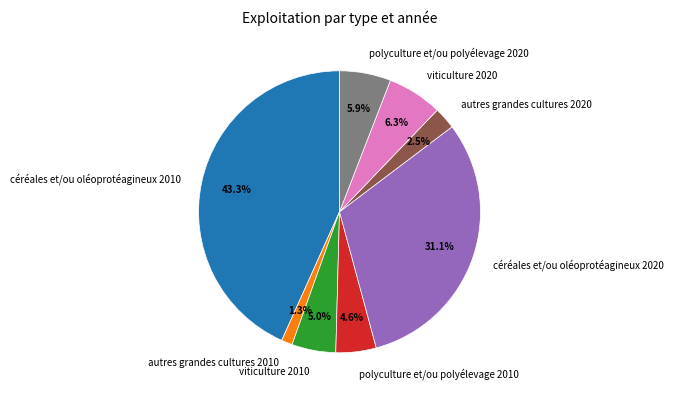

Between autres grandes cultures 2020 and polyculture et/ou polyélevage 2010, which is larger?

polyculture et/ou polyélevage 2010